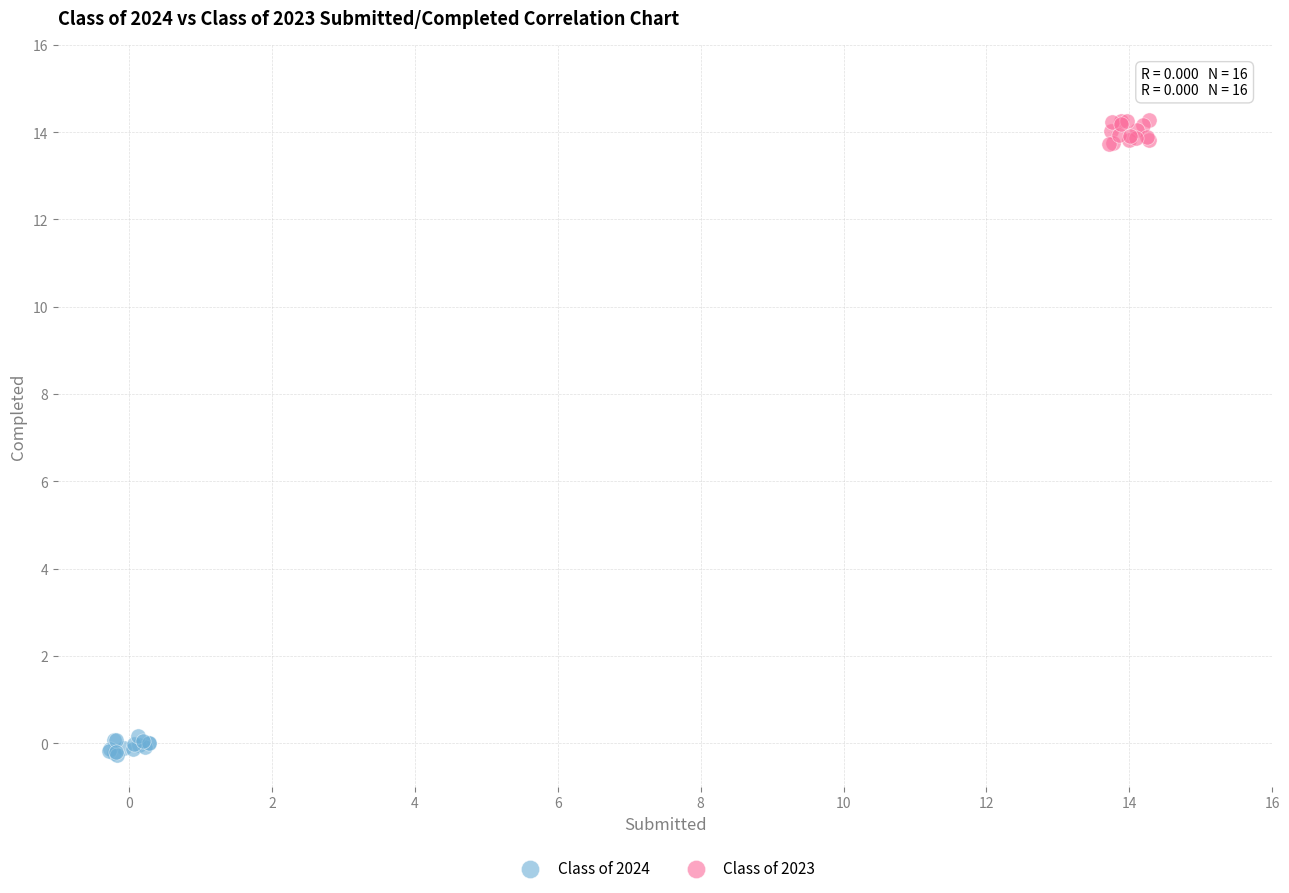

Which series reaches the maximum Y coordinate?

Class of 2023